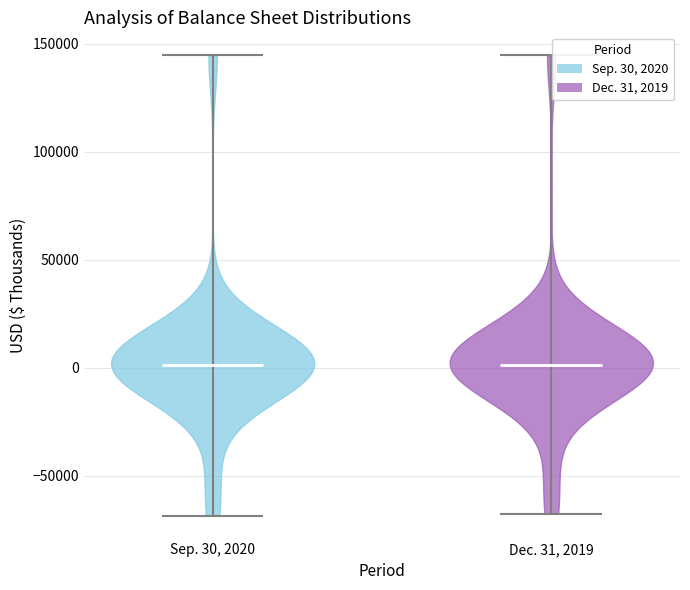

Reading left to right, read every violin against the y-axis: where its median line is, and the lowest and highest points it reaches. The values are not printed on the chart, so give them approximately, as read against the axis.

Sep. 30, 2020: median line 0, lowest point -70000, highest point 145000
Dec. 31, 2019: median line 0, lowest point -70000, highest point 145000